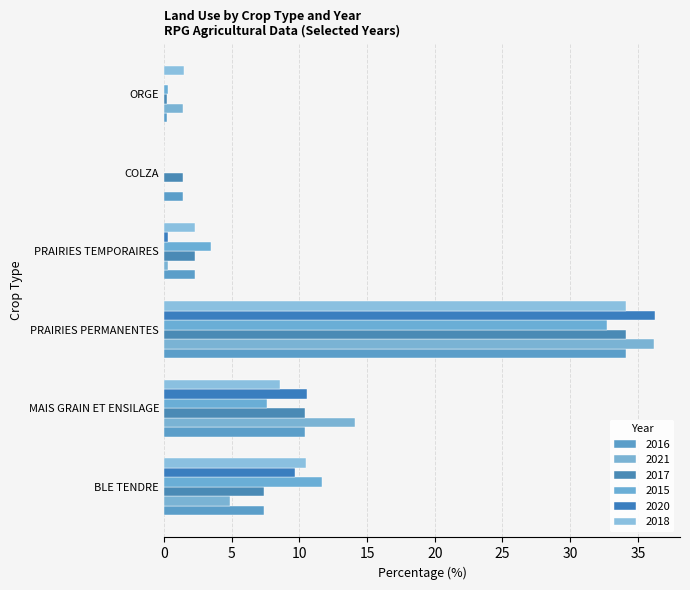

What are all the series names shown in the legend?

2016, 2021, 2017, 2015, 2020, 2018